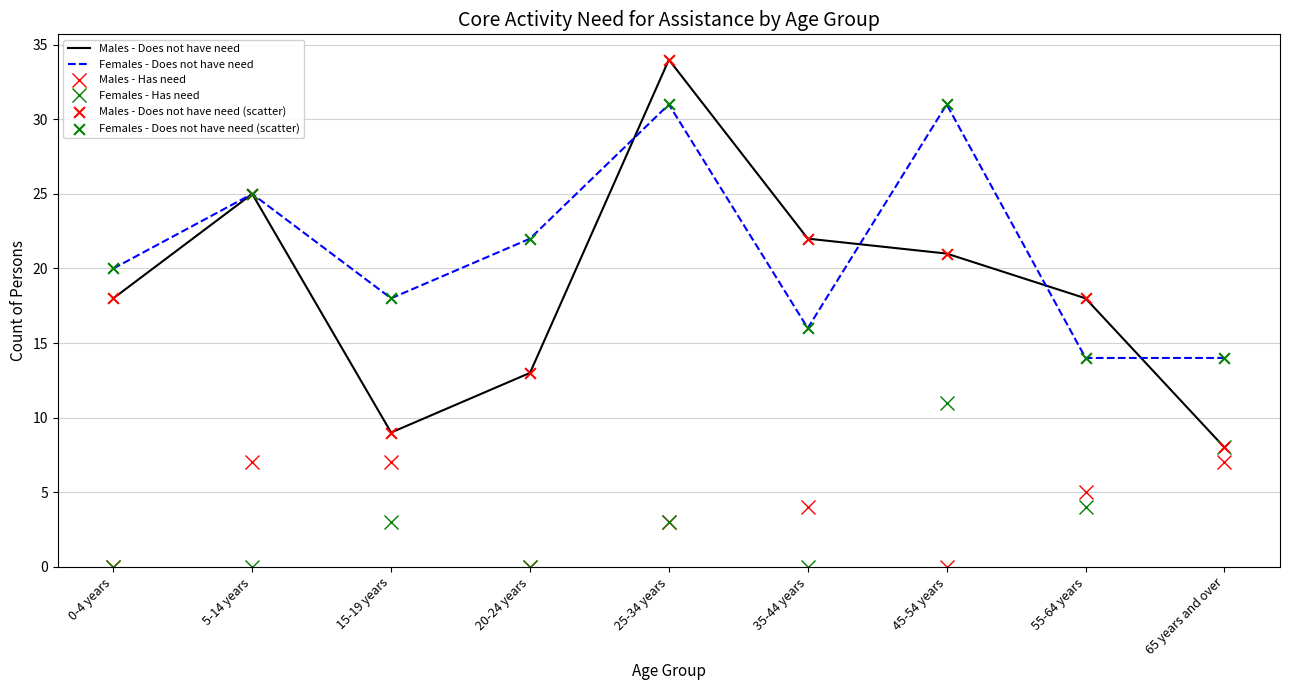

What is the total value across all series at 65 years and over?

37